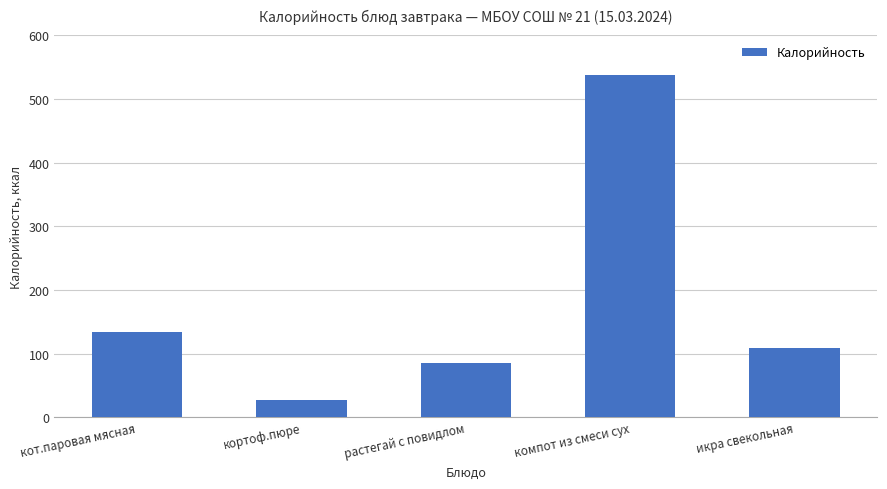

Count the number of data series in this chart.

1